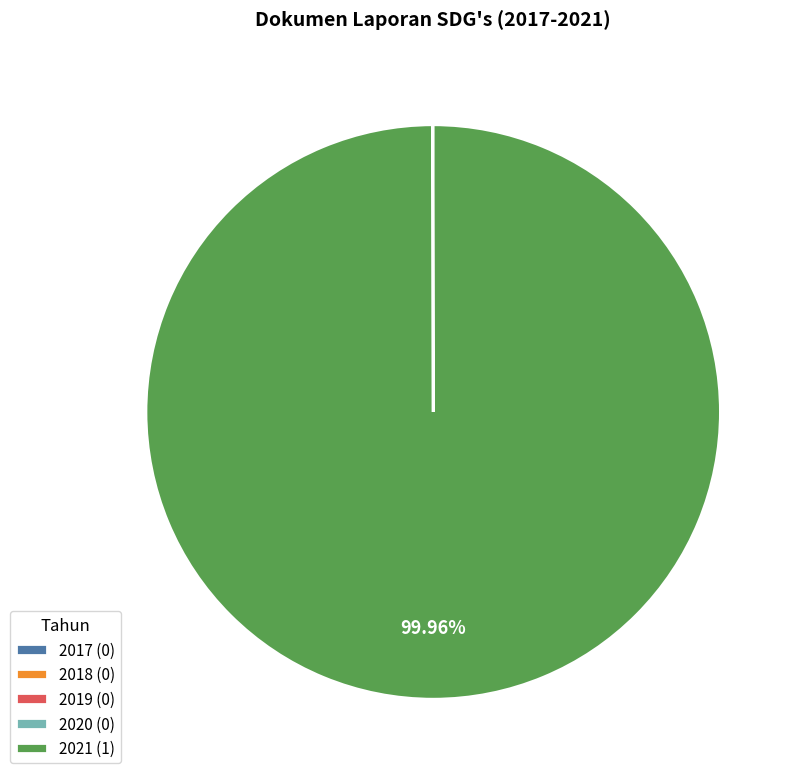

Is there a majority slice in this chart?

Yes